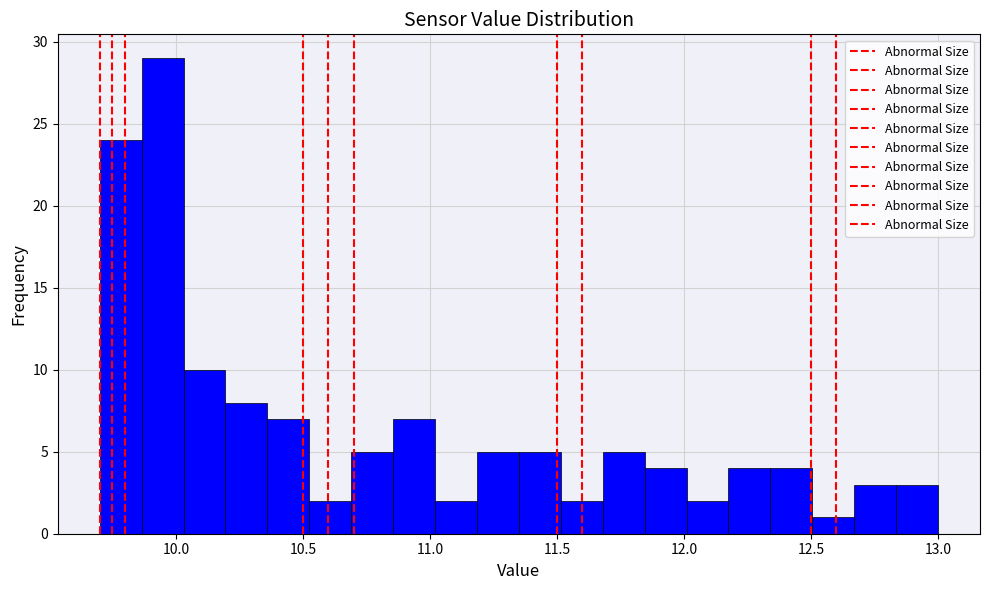

Read against the x-axis, roughly where is the centre of the tallest bar?

9.95